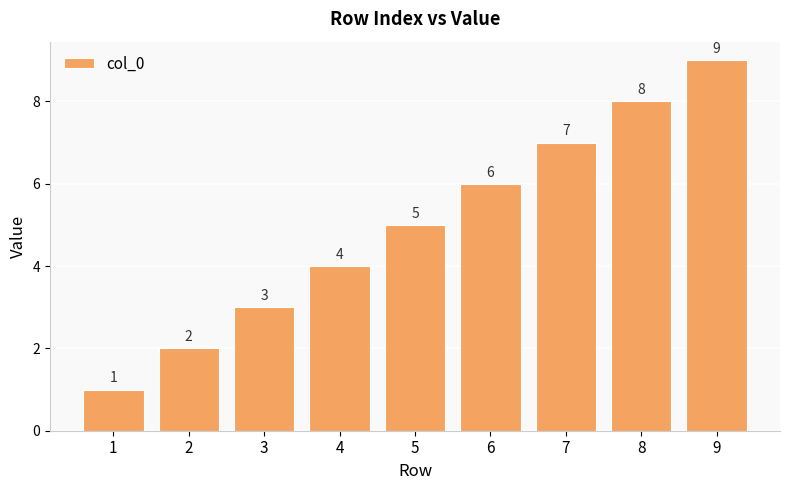

List the labels in order of value, smallest first.

1, 2, 3, 4, 5, 6, 7, 8, 9